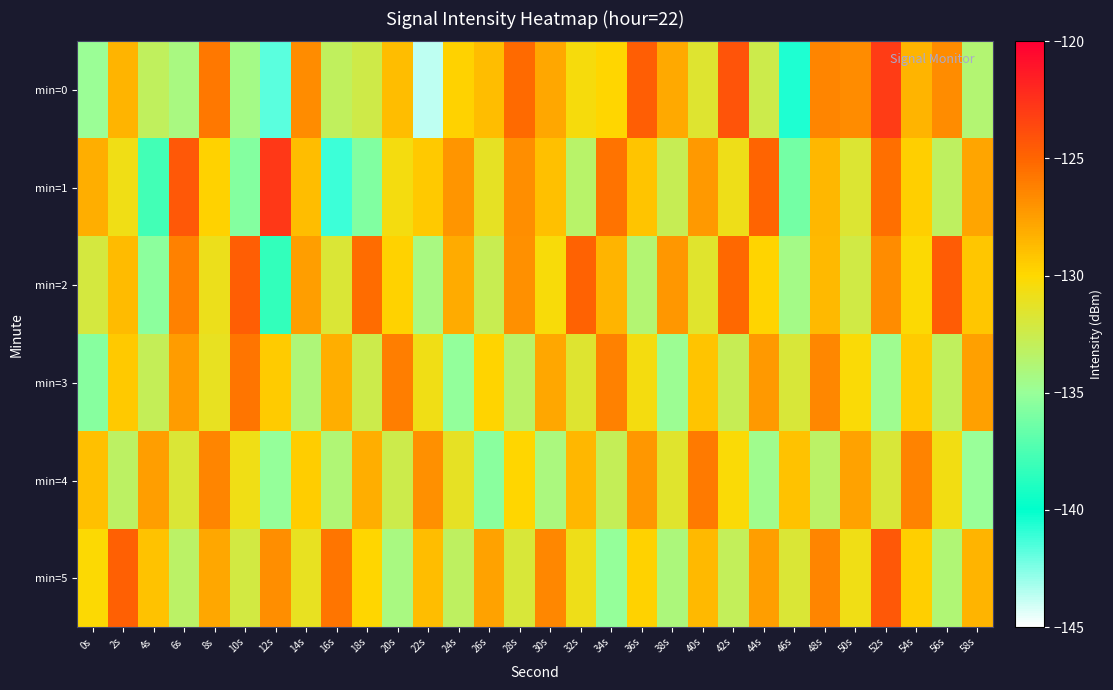

At how many categories does at least one series exceed -134?

30